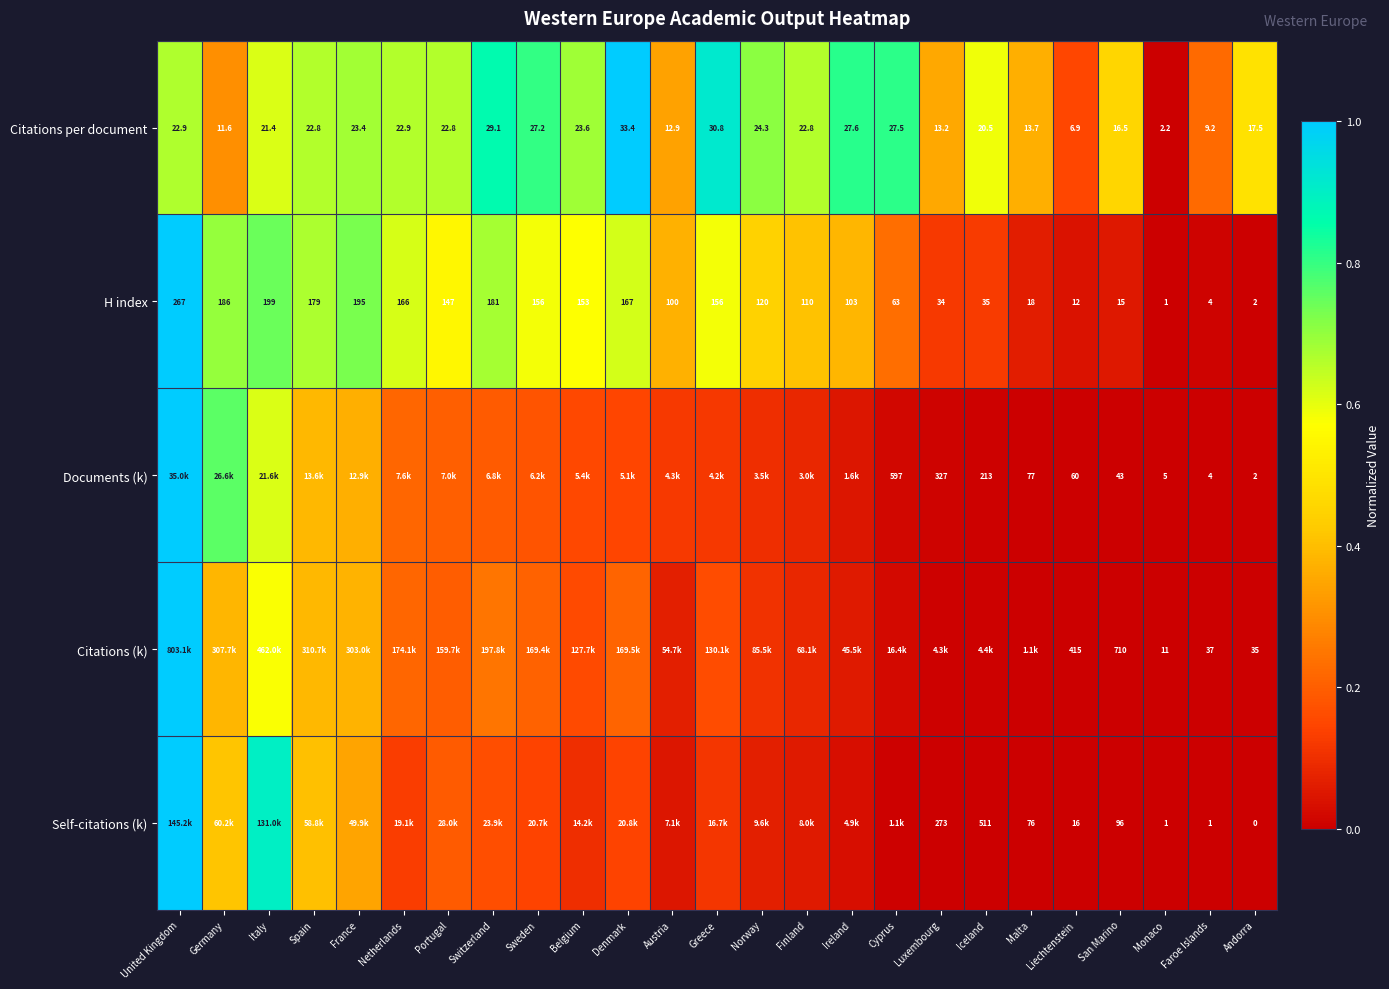

Which series changed the most between Liechtenstein and Andorra?

Citations (k)